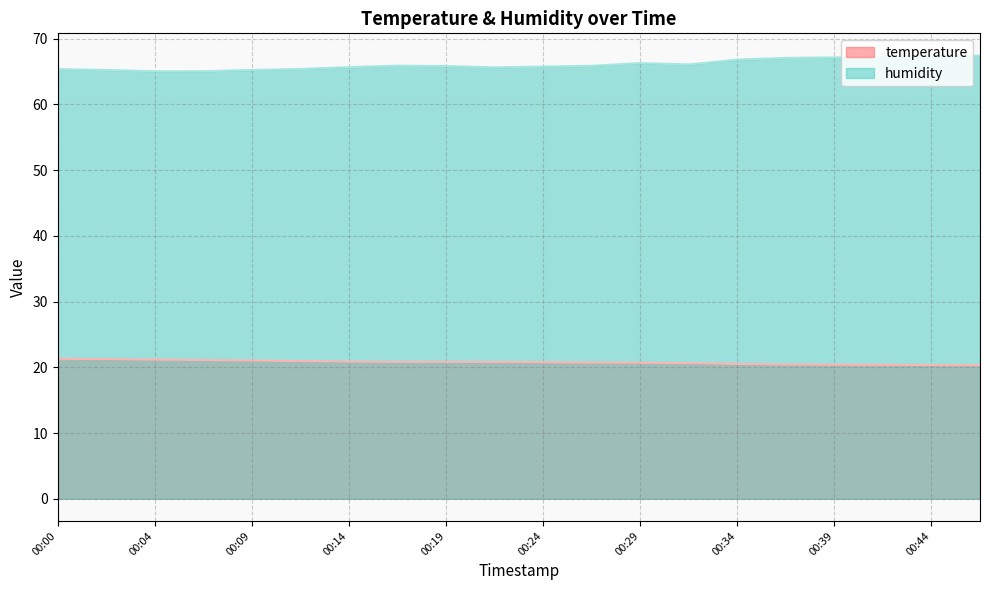

What is the sum of all temperature values?

415.4